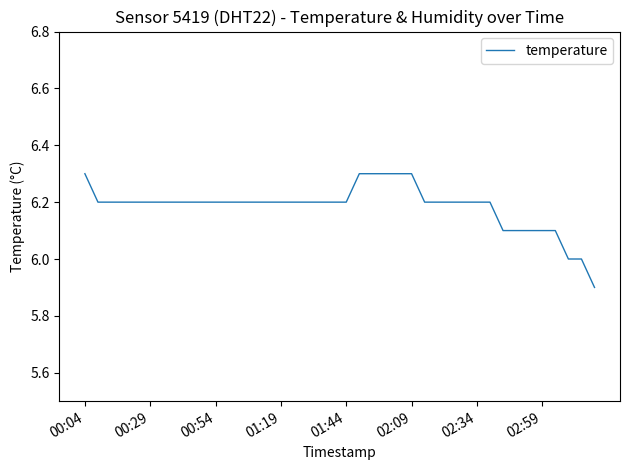

What is the difference between the maximum and minimum values?

0.4